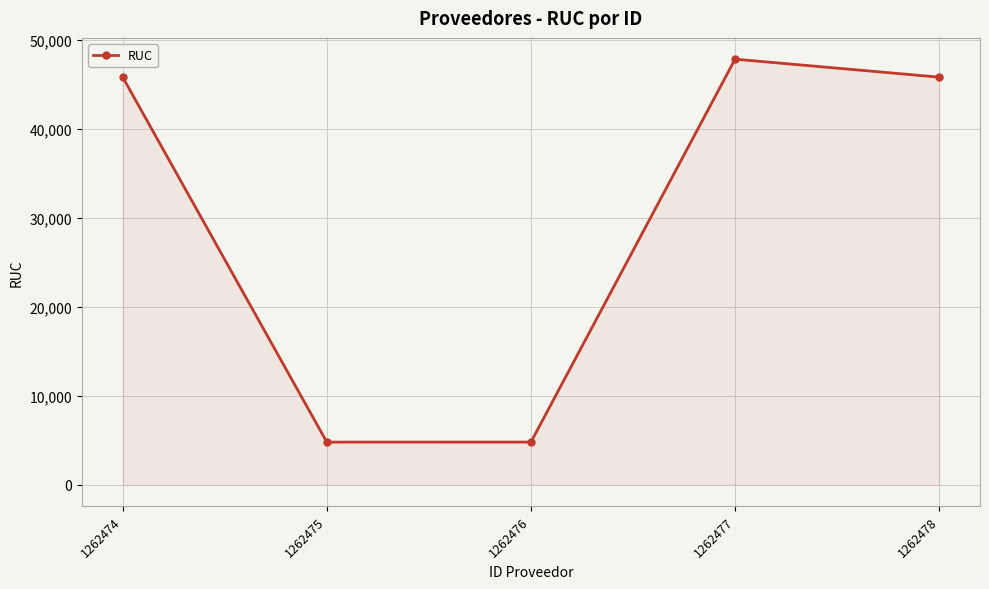

What is the change in value from 1262477 to 1262478?

-2021